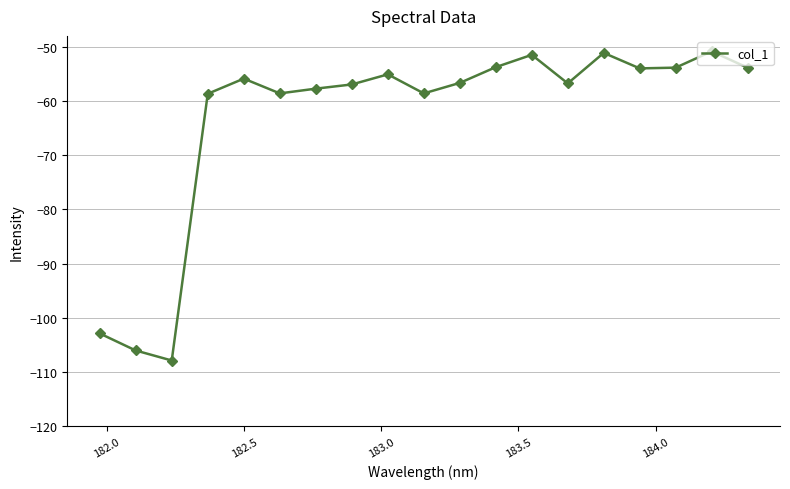

What is the value of the 16th point from the left?

-54.0